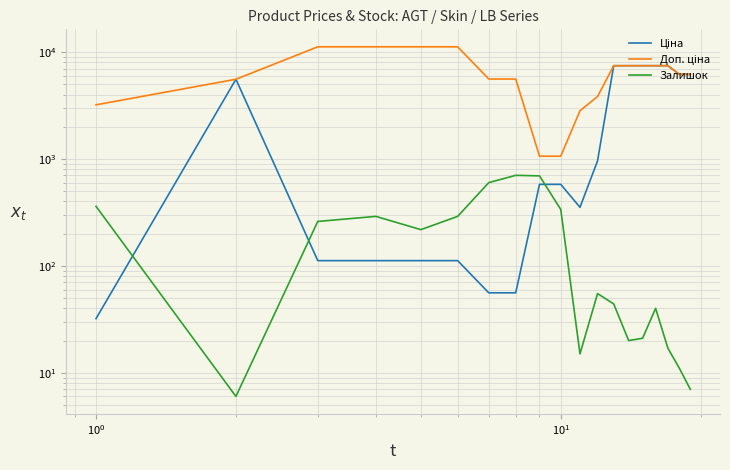

What is the difference between the maximum and minimum values in the Залишок series?

696.0